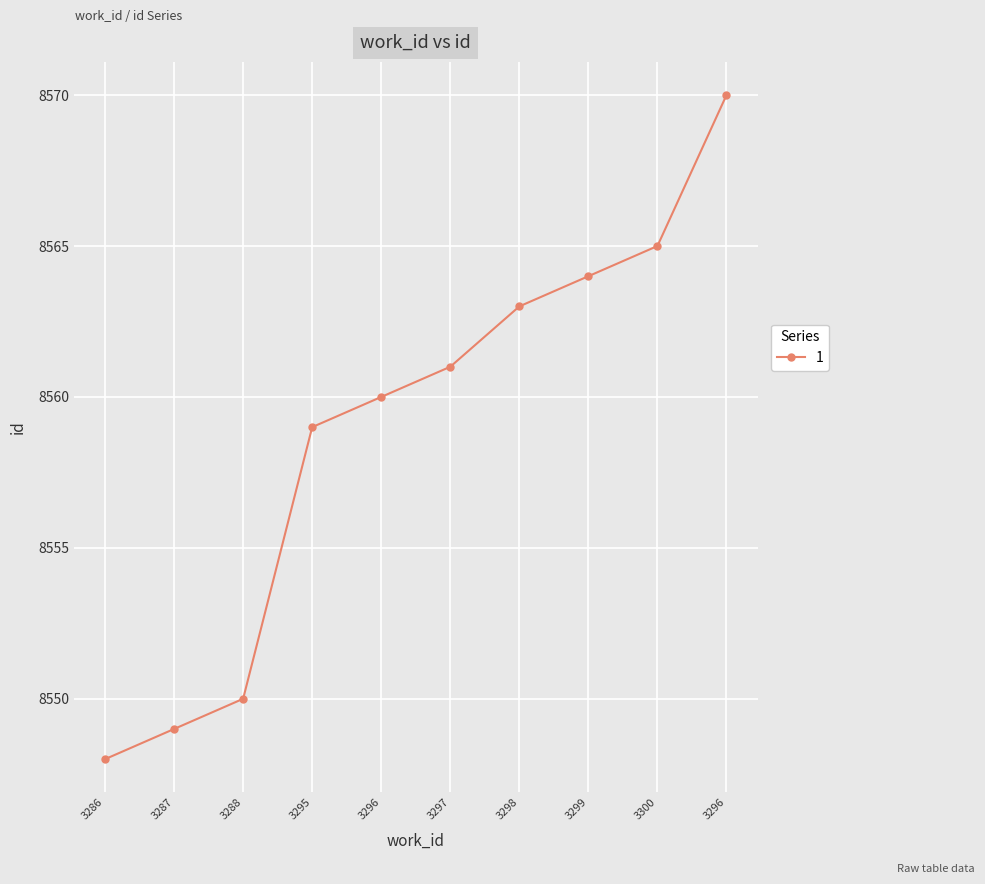

Is this an area chart (filled region under the line)?

No